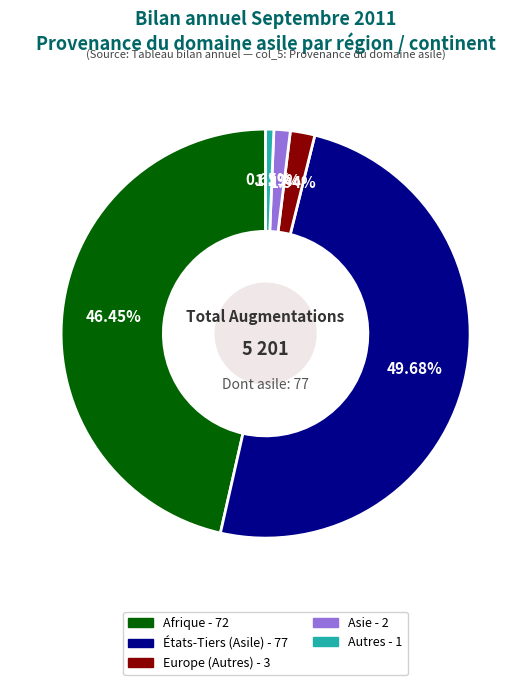

How many segments does this pie chart have?

5